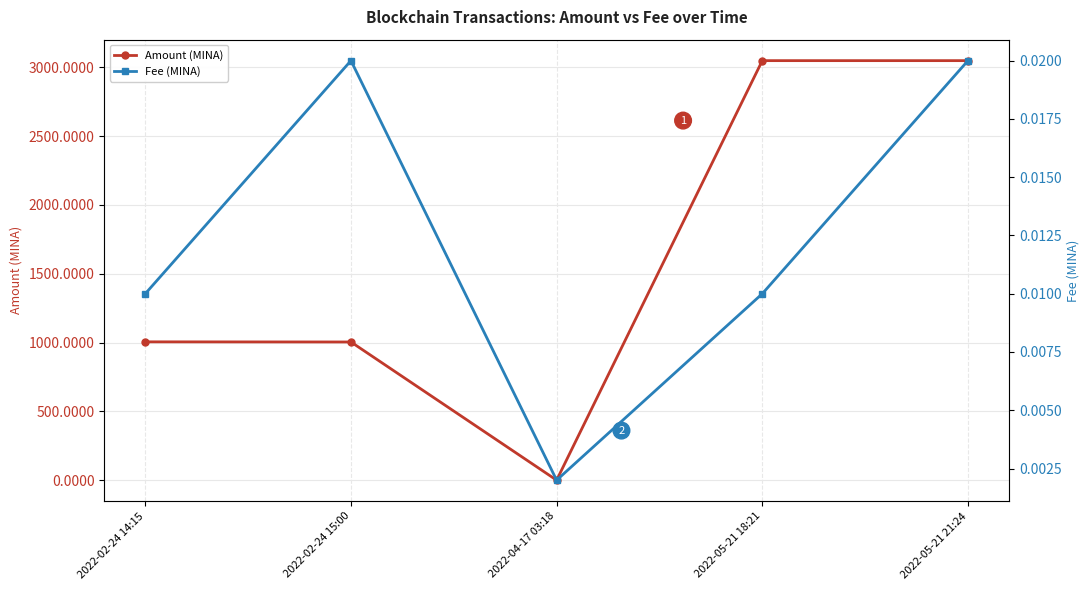

Reading left to right, extract all data points from this chart.

Amount (MINA): 1005.2	1004.2	0.0	3048.4	3048.4
Fee (MINA): 0.0	0.0	0.0	0.0	0.0